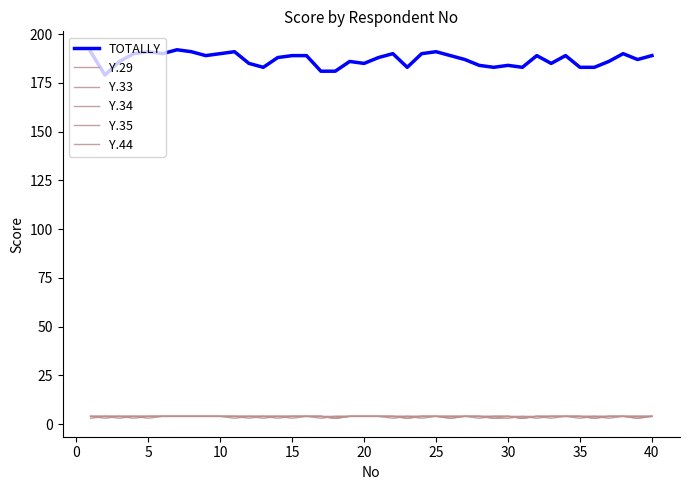

Is this an area chart (filled region under the line)?

No